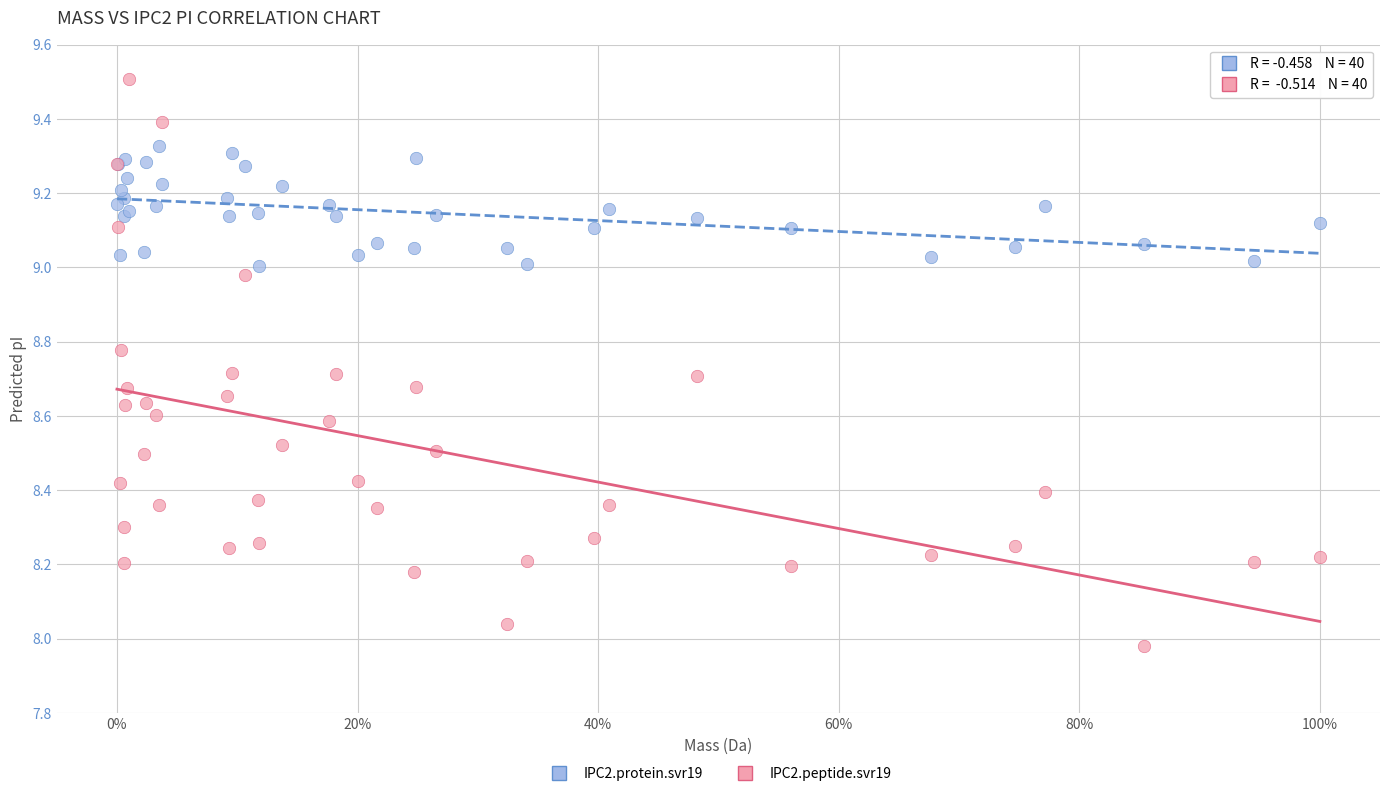

What are all the series names shown in the legend?

IPC2.protein.svr19, IPC2.peptide.svr19